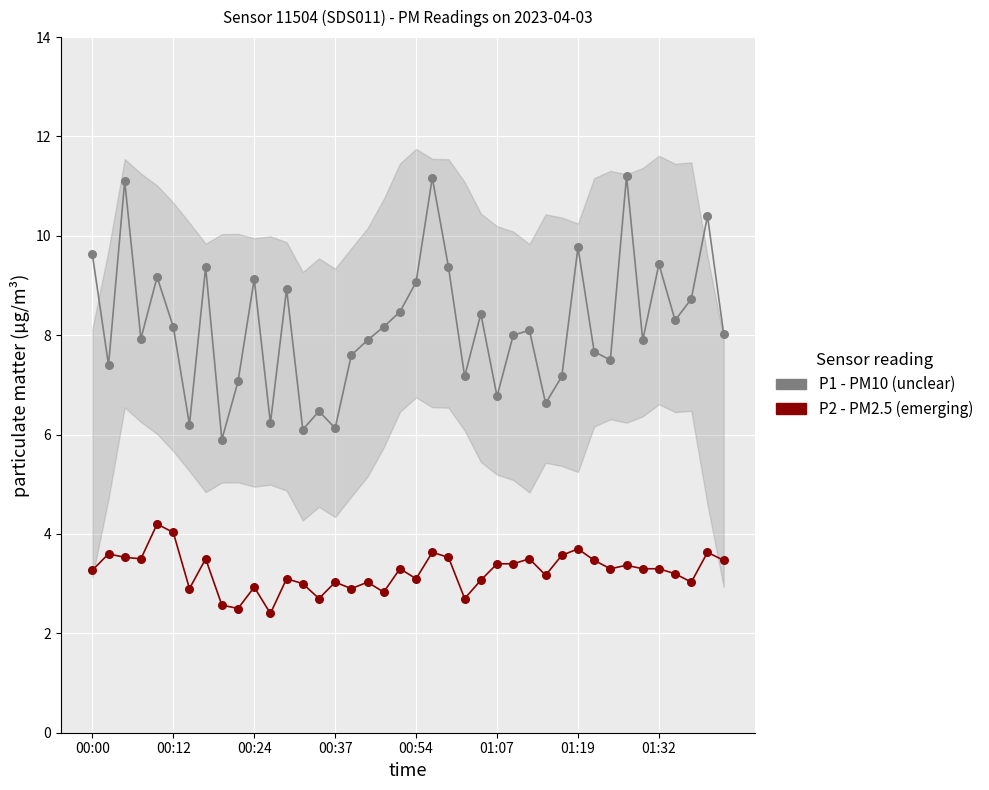

Which series has the largest Y range (max minus min)?

P1 - PM10 (unclear)